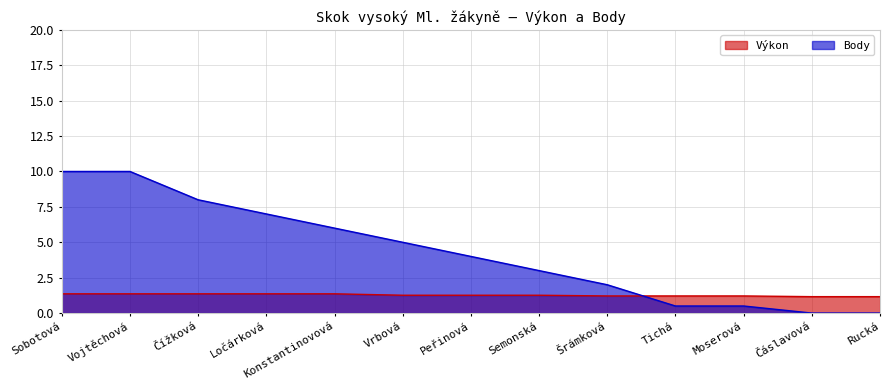

Which label corresponds to the smallest value in the chart?

Čáslavová